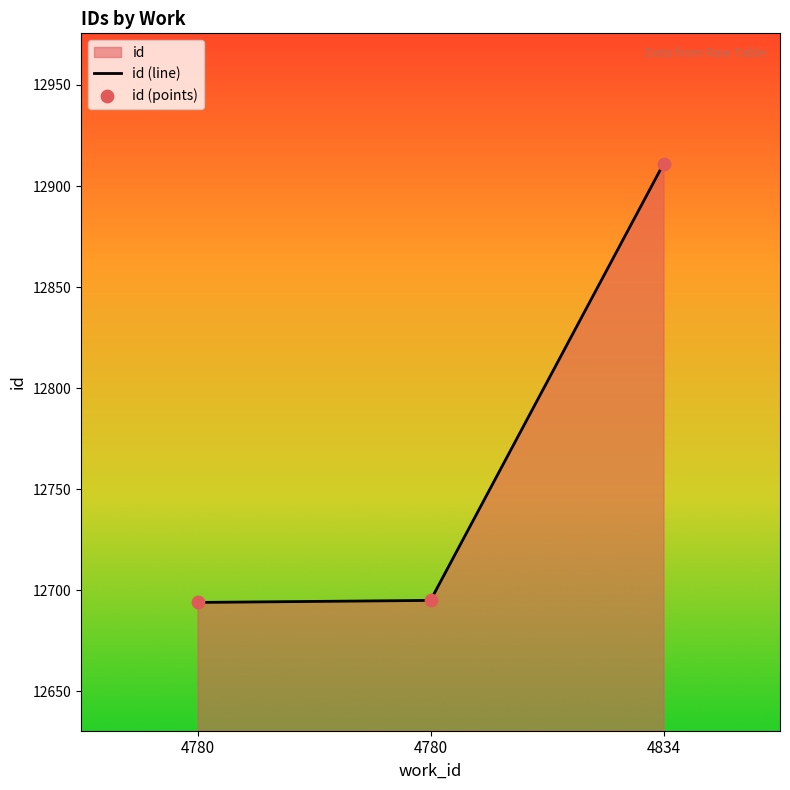

Approximately how many times larger is the value at 4834 compared to 4780?

1.0